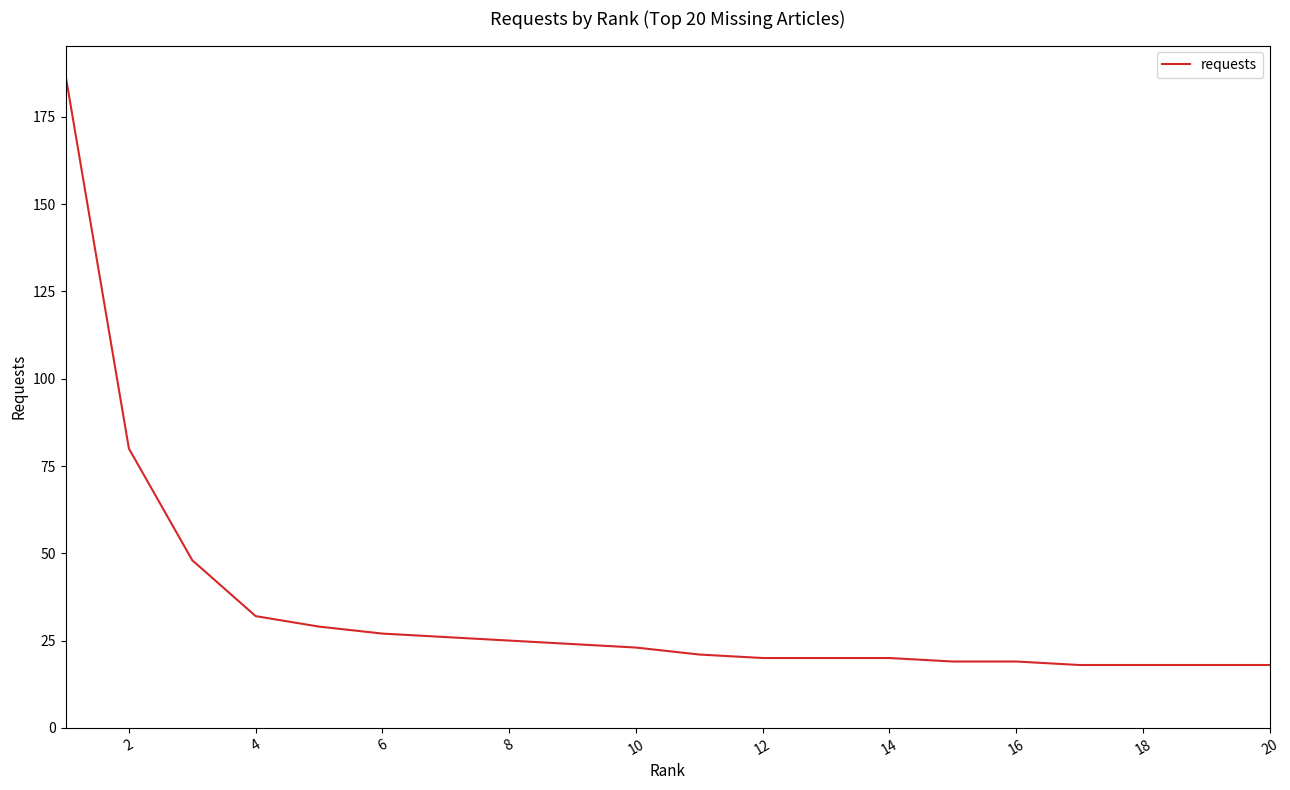

What is the greatest value displayed?

187